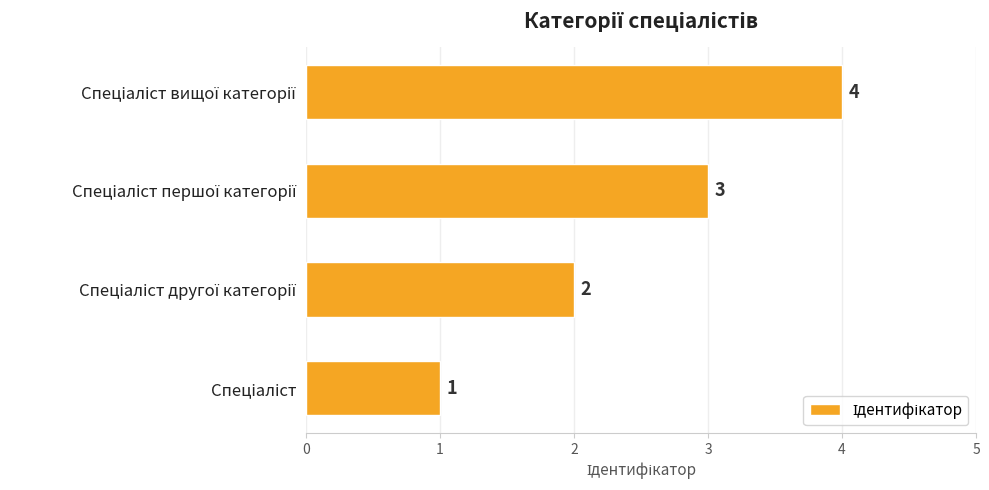

What is the minimum value shown in the chart?

1